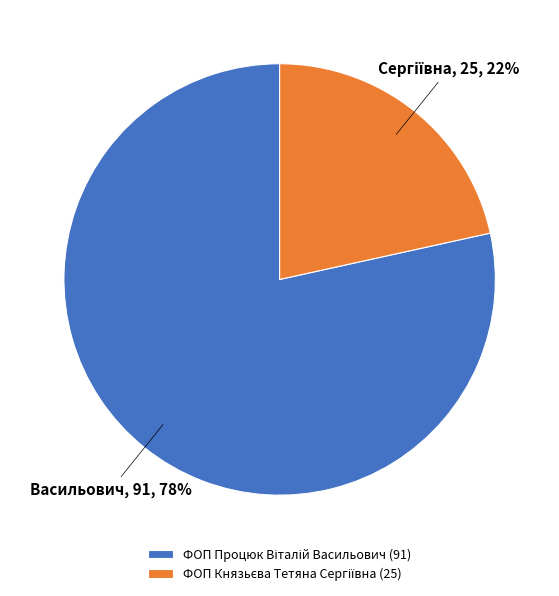

Is there a majority slice in this chart?

Yes